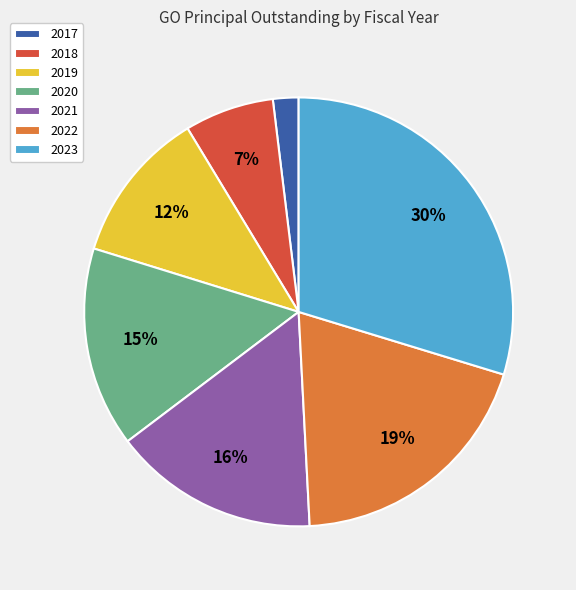

Is the sum of 2017 and 2018 greater than half?

No